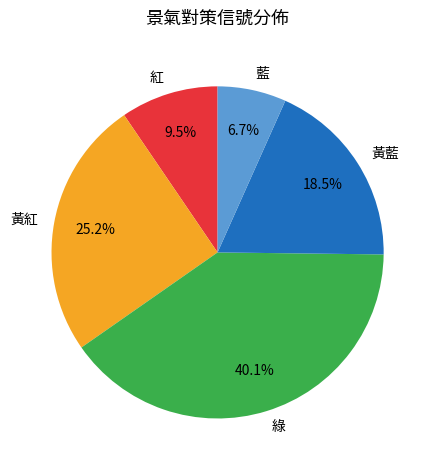

Is 藍 the majority of the pie?

No